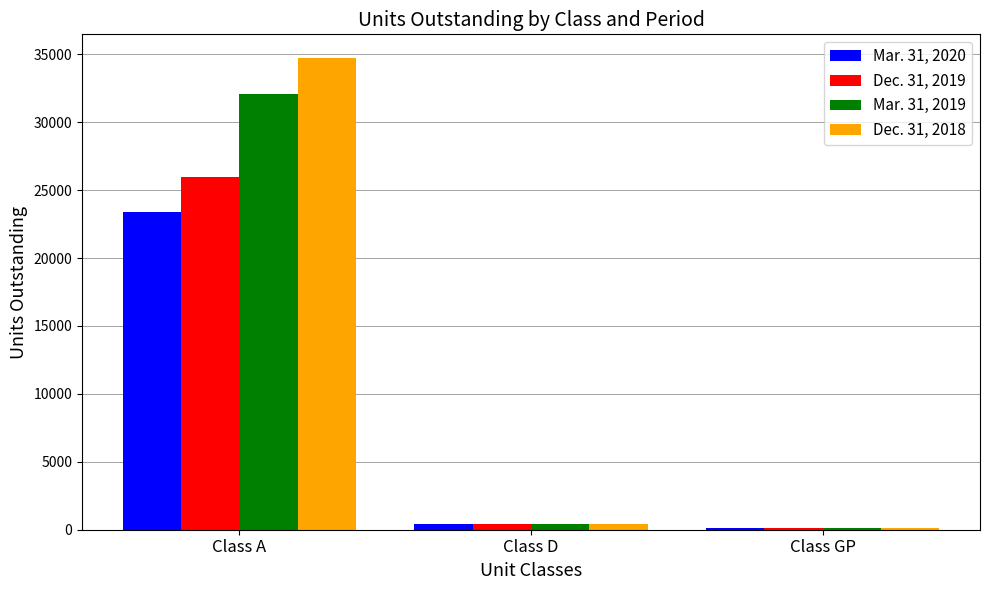

Which series changed the most between Class A and Class GP?

Dec. 31, 2018